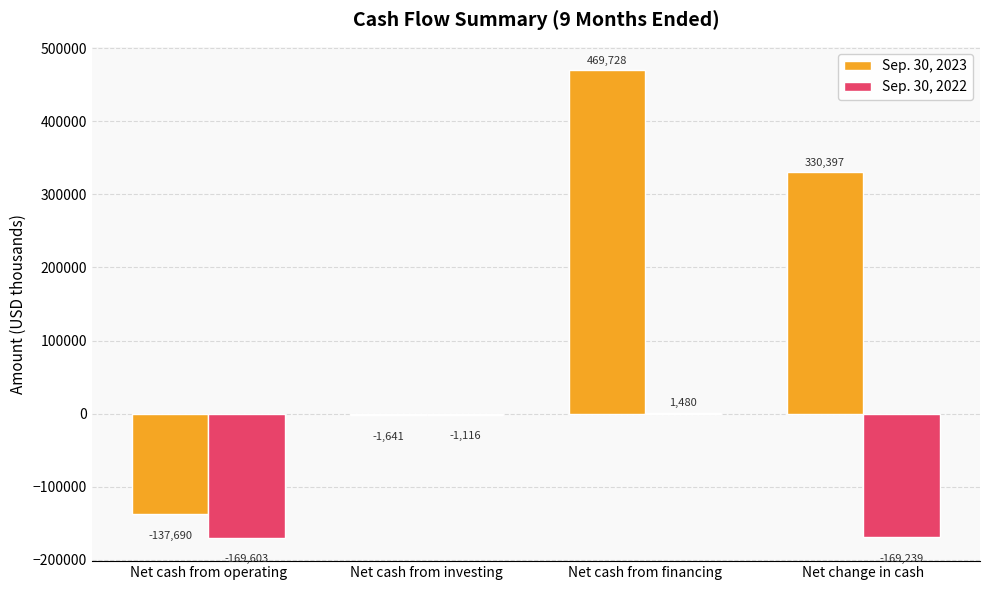

What is the spread (max minus min) of values at Net cash from investing?

525